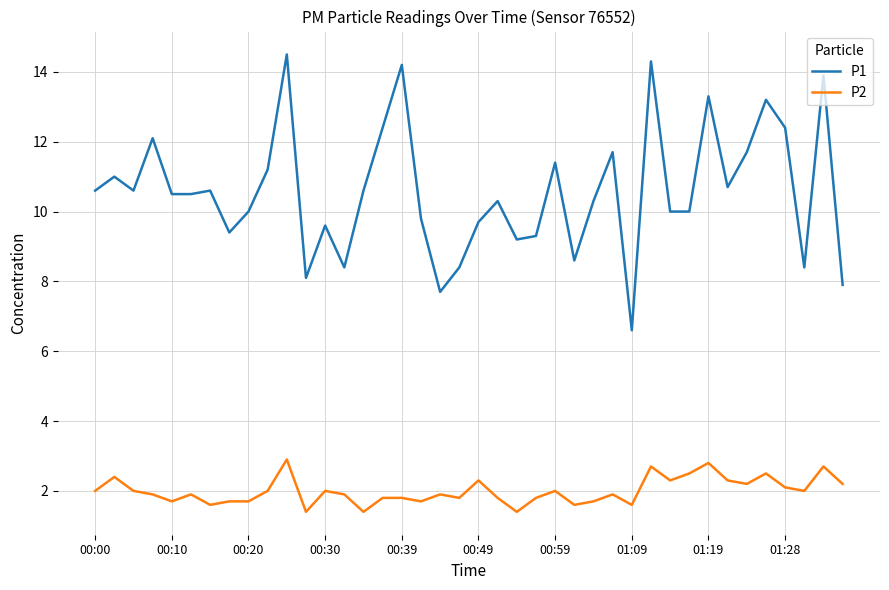

Which series has the largest range (max minus min)?

P1